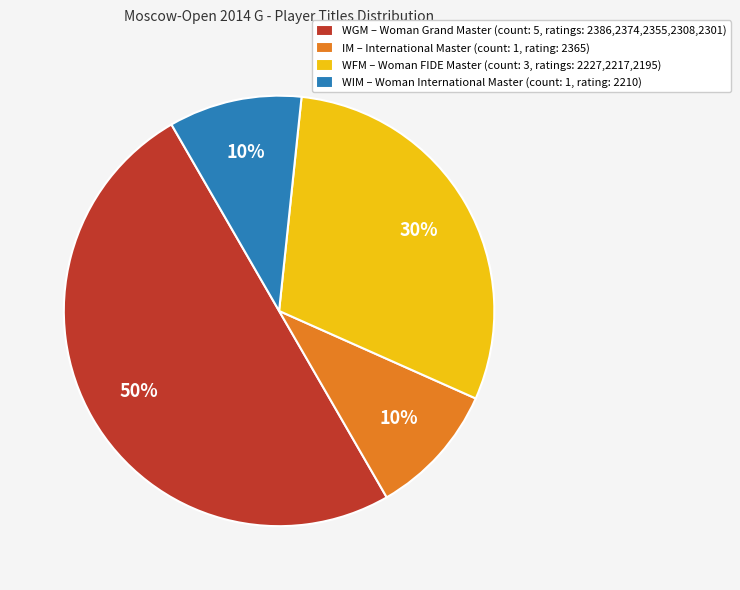

Is IM the majority of the pie?

No